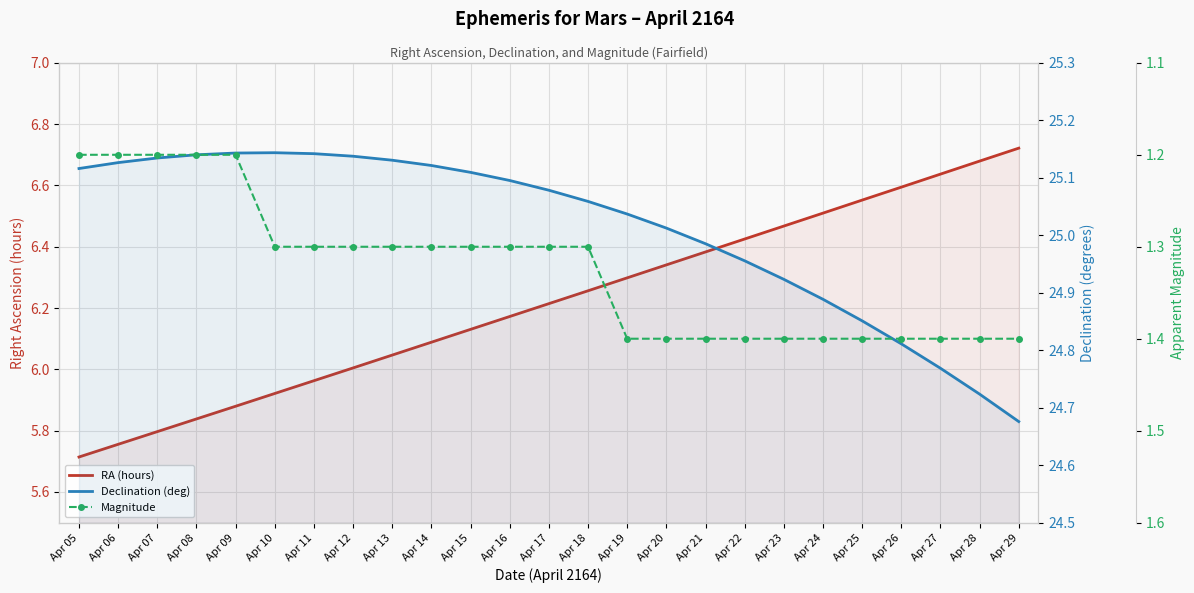

What is the spread (max minus min) of values at Apr 05?

23.9